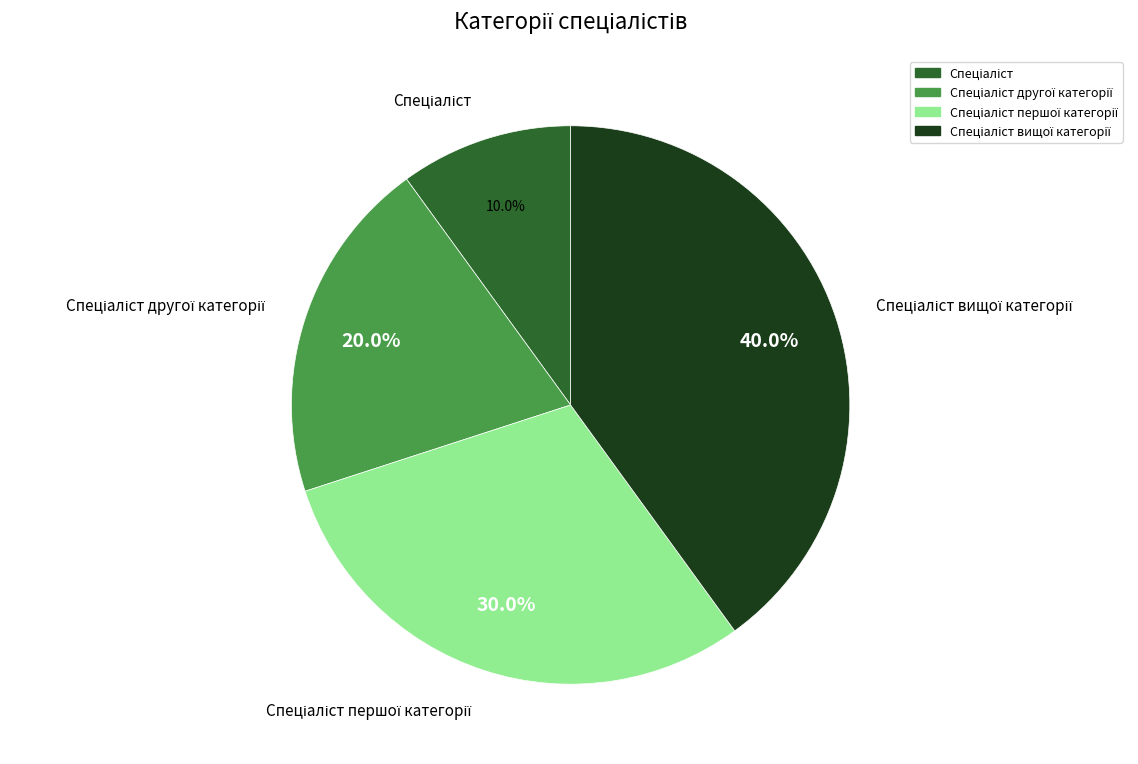

Is there any slice that represents more than half of the pie?

No